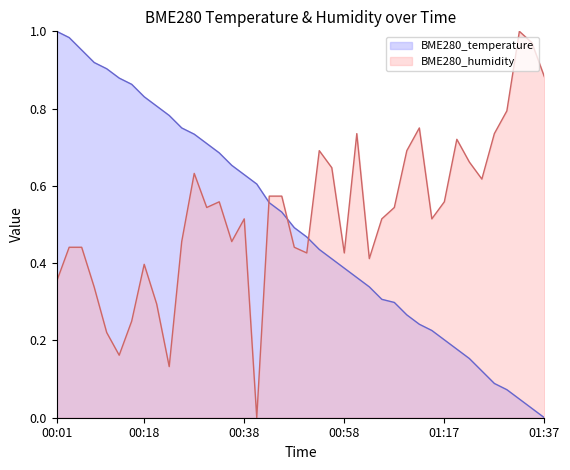

Reading right to left, transcribe all the data shown in this chart.

BME280_temperature: 0.0	0.0	0.0	0.1	0.1	0.1	0.2	0.2	0.2	0.2	0.2	0.3	0.3	0.3	0.3	0.4	0.4	0.4	0.4	0.5	0.5	0.5	0.6	0.6	0.6	0.7	0.7	0.7	0.7	0.8	0.8	0.8	0.8	0.9	0.9	0.9	0.9	1.0	1.0	1.0
BME280_humidity: 0.9	1.0	1.0	0.8	0.7	0.6	0.7	0.7	0.6	0.5	0.7	0.7	0.5	0.5	0.4	0.7	0.4	0.6	0.7	0.4	0.4	0.6	0.6	0.0	0.5	0.5	0.6	0.5	0.6	0.5	0.1	0.3	0.4	0.3	0.2	0.2	0.3	0.4	0.4	0.4